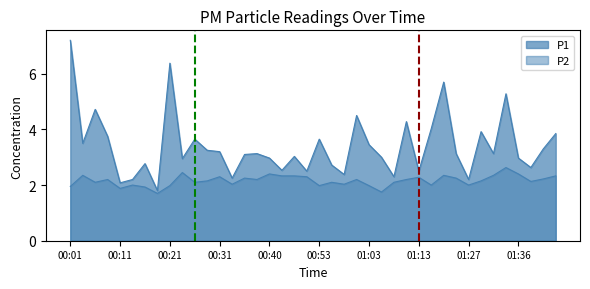

What is the value of the P2 point at the 5th from the left?

1.9